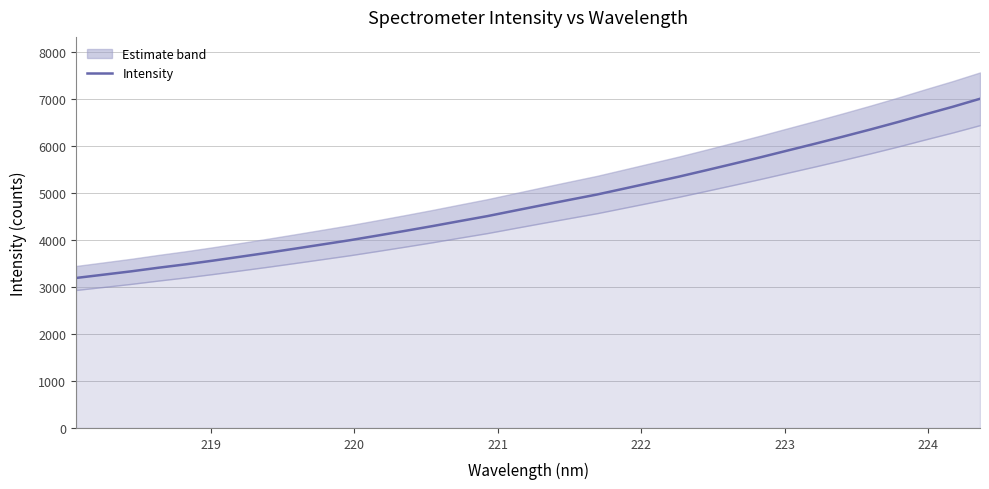

What is the minimum value for Intensity?

3188.7